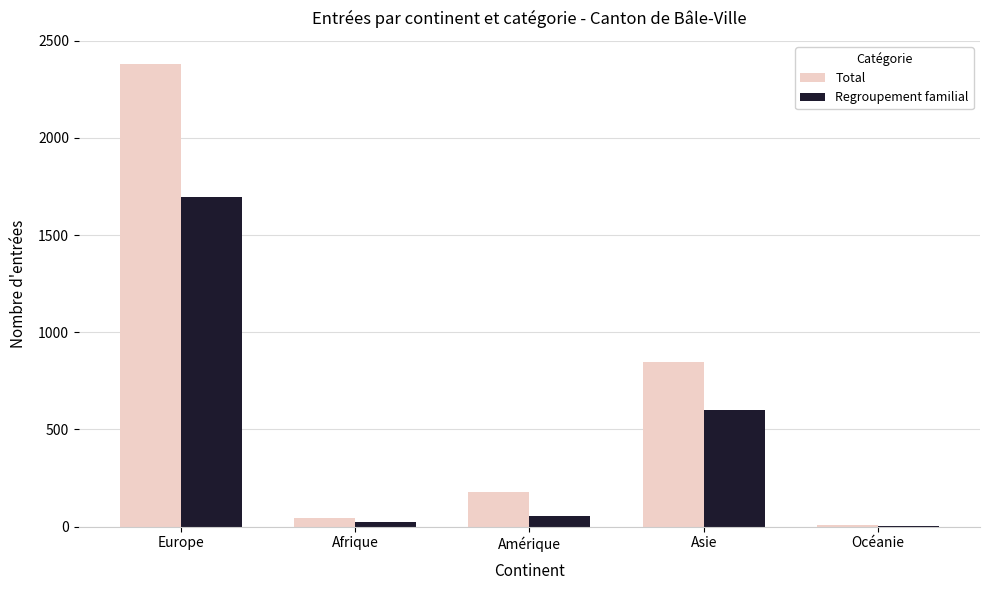

How many groups of bars are there?

5